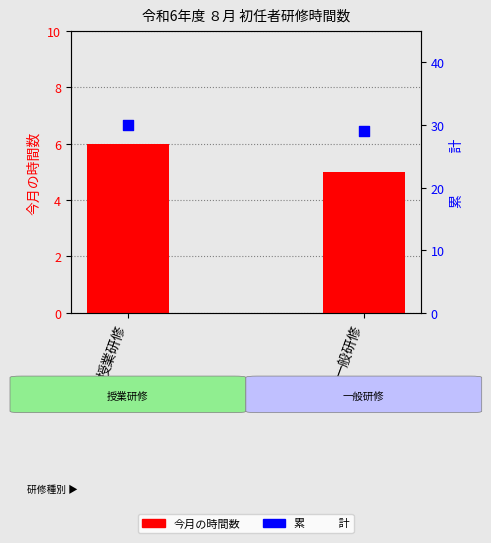

Which series has the largest Y range (max minus min)?

今月の時間数